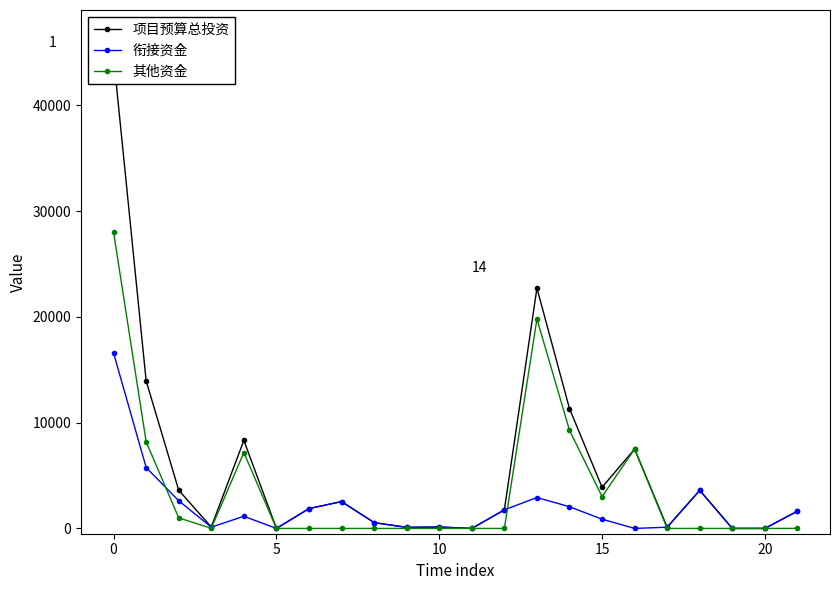

True or false: 衔接资金 has more than 0 points higher than both neighbors.

True